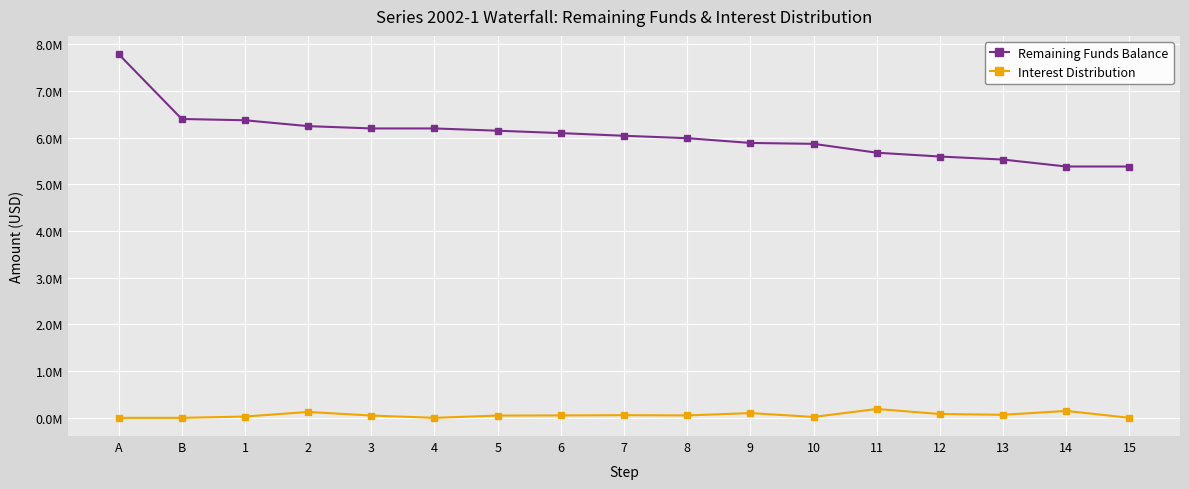

Reading left to right, extract all data points from this chart.

Remaining Funds Balance: A=7792679.3	B=6402352.9	1=6374864.7	2=6249000.9	3=6199727.6	4=6199727.6	5=6151132.9	6=6099621.1	7=6042586.3	8=5990886.5	9=5888829.4	10=5869705.1	11=5679949.6	12=5597984.6	13=5532679.6	14=5384128.6	15=5384128.6
Interest Distribution: A=0.0	B=0.0	1=27488.2	2=125863.8	3=49273.3	4=0.0	5=48594.7	6=51511.8	7=57034.8	8=51699.8	9=102057.1	10=19124.3	11=189755.5	12=81965.0	13=65305.0	14=148551.0	15=0.0